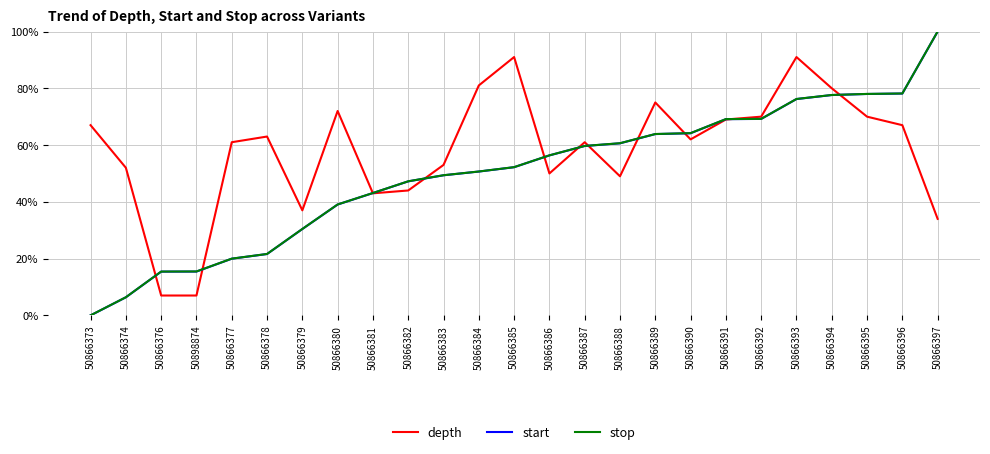

What is the average value of the stop series?

49.8